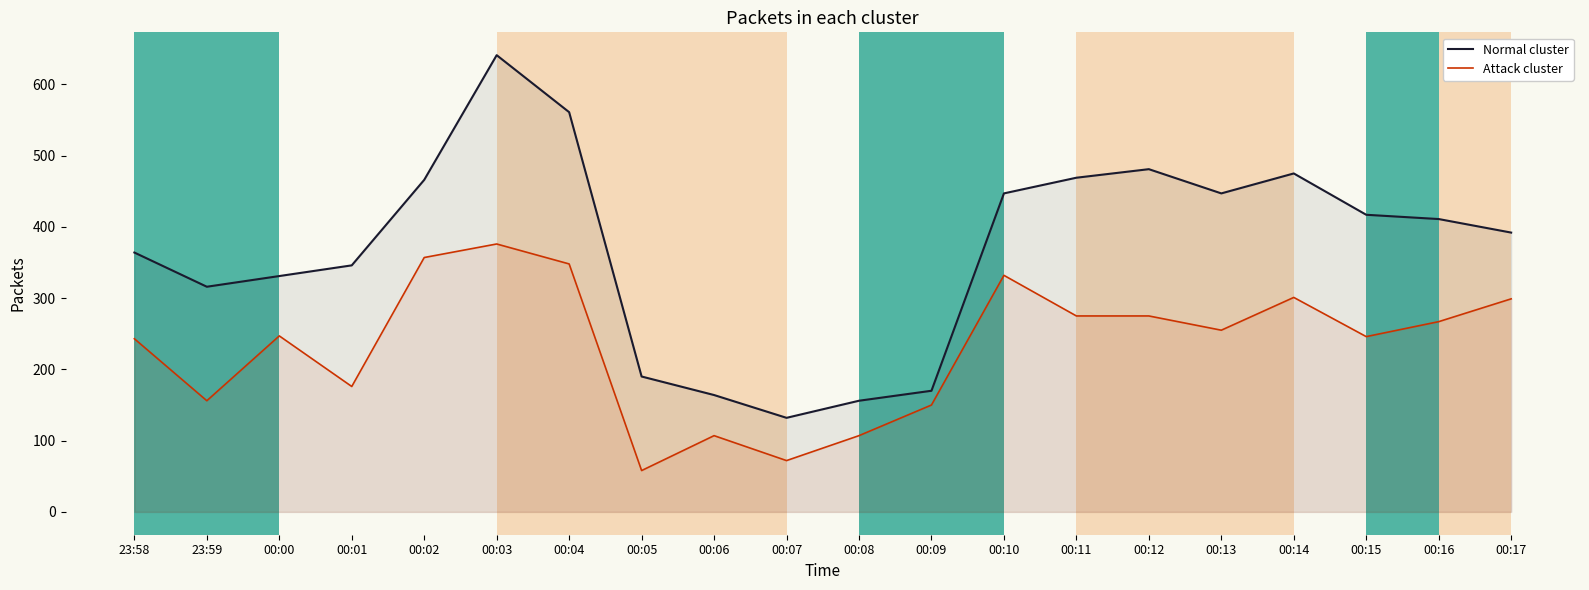

What is the label of the 1st point from the right?

00:17